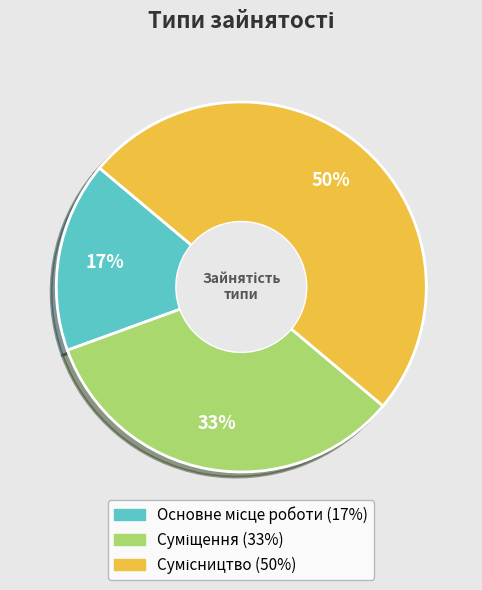

To the nearest percent, what is the average slice percentage?

33%